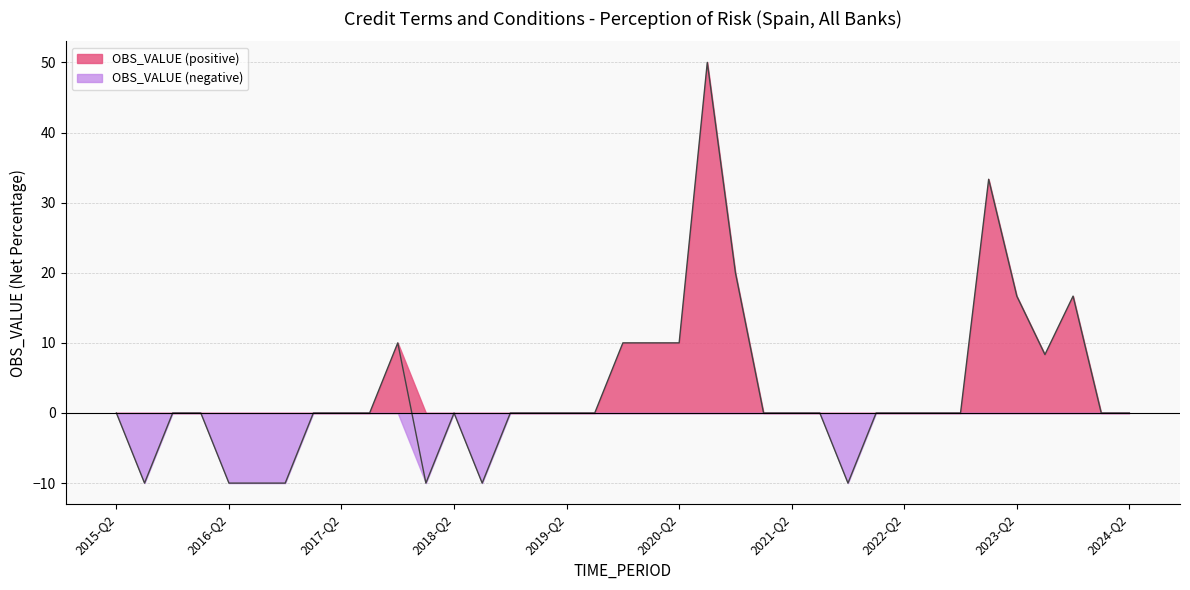

Between 2015-Q3 and 2023-Q1, which is larger?

2023-Q1